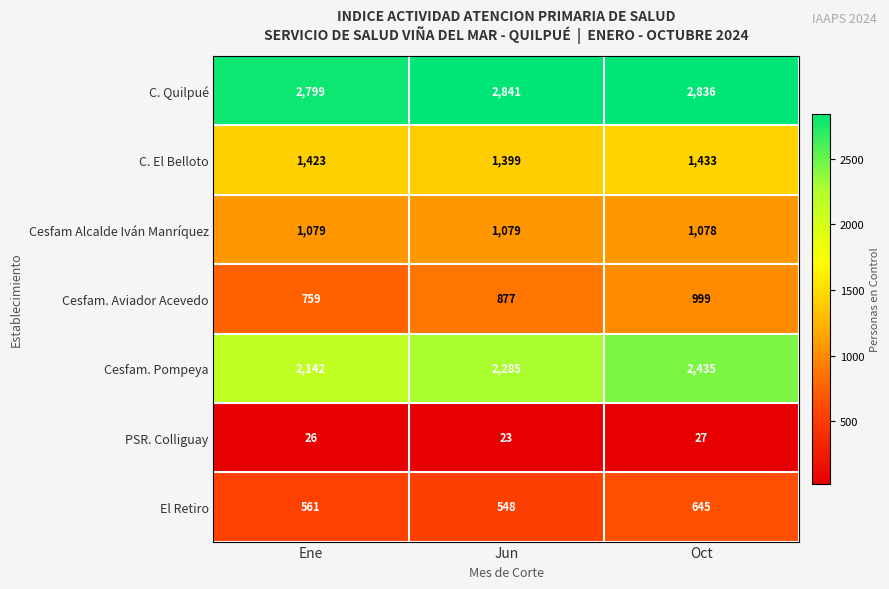

Rank the series at Ene from highest to lowest value.

C. Quilpué, Cesfam. Pompeya, C. El Belloto, Cesfam Alcalde Iván Manríquez, Cesfam. Aviador Acevedo, El Retiro, PSR. Colliguay